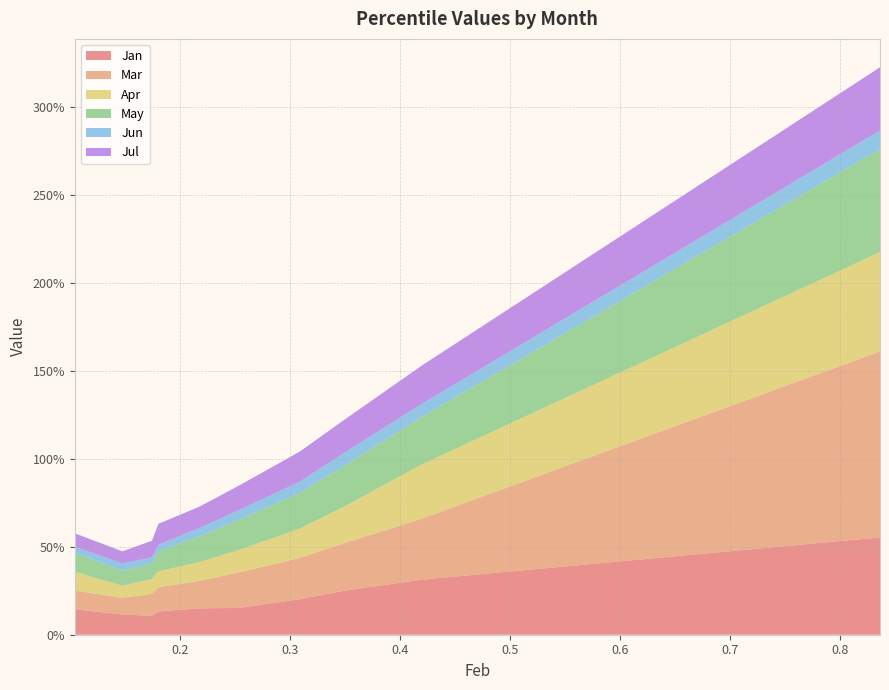

Reading left to right, list all the values displayed in this chart.

Jan: 0.1	0.1	0.1	0.1	0.2	0.2	0.2	0.3	0.3	0.6
Mar: 0.1	0.1	0.1	0.1	0.2	0.2	0.2	0.3	0.3	1.1
Apr: 0.1	0.1	0.1	0.1	0.1	0.1	0.2	0.2	0.3	0.6
May: 0.1	0.1	0.1	0.1	0.1	0.2	0.2	0.2	0.3	0.6
Jun: 0.0	0.0	0.0	0.0	0.0	0.1	0.1	0.1	0.1	0.1
Jul: 0.1	0.1	0.1	0.1	0.1	0.1	0.2	0.2	0.2	0.4